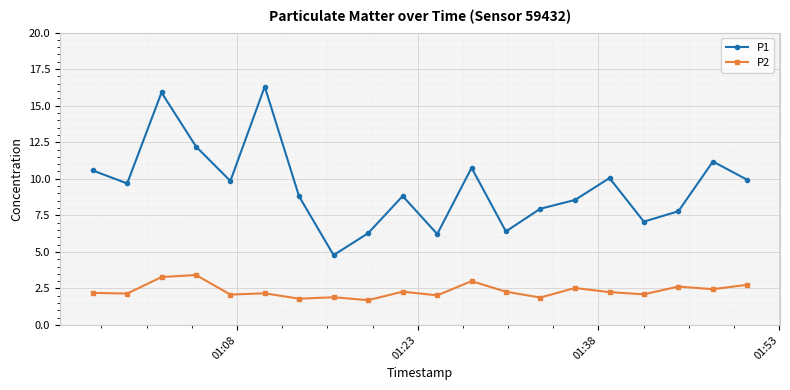

What is the value of the P2 point at the 1st from the left?

2.2